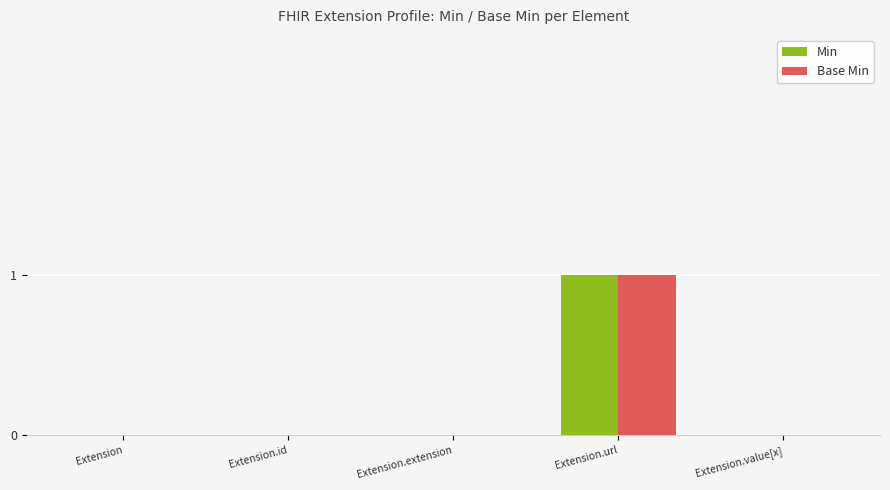

At which category is the sum across all series the highest?

Extension.url